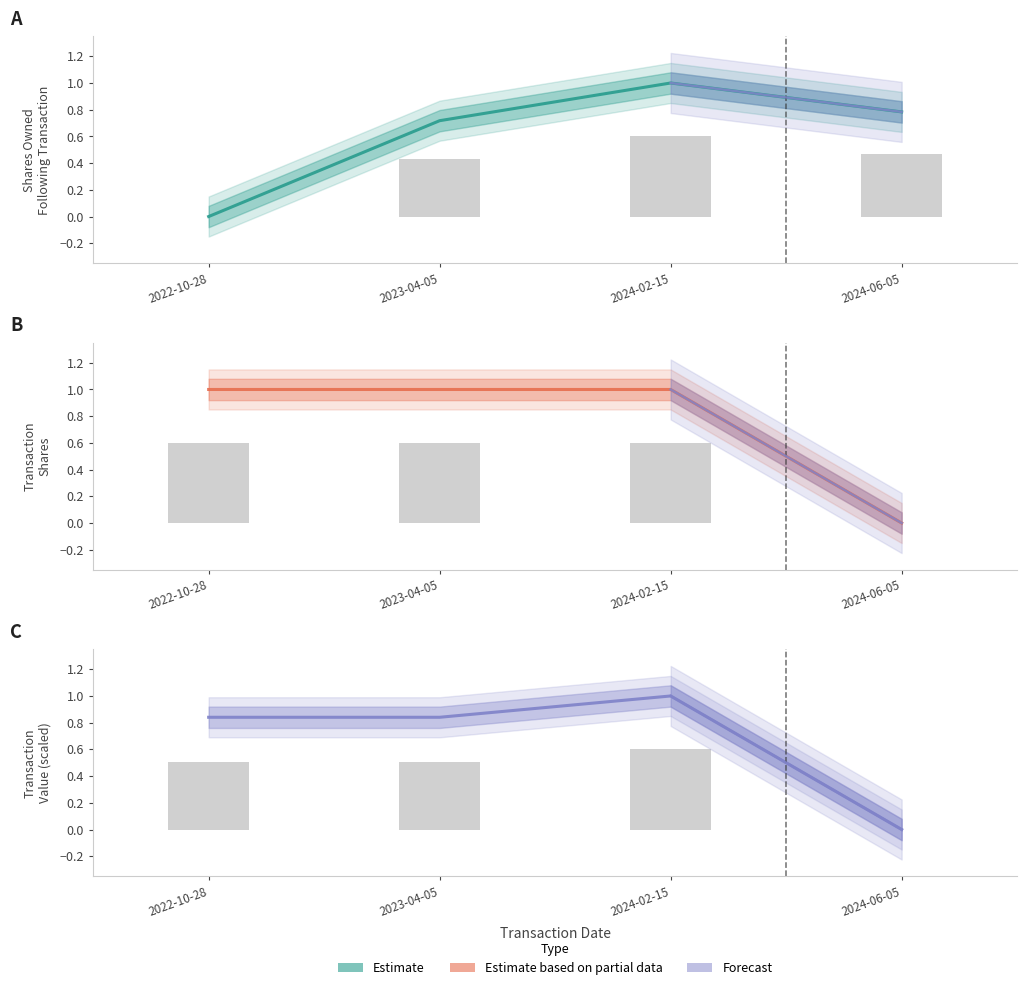

What is the approximate value of transactionValue at 2022-10-28?

0.8